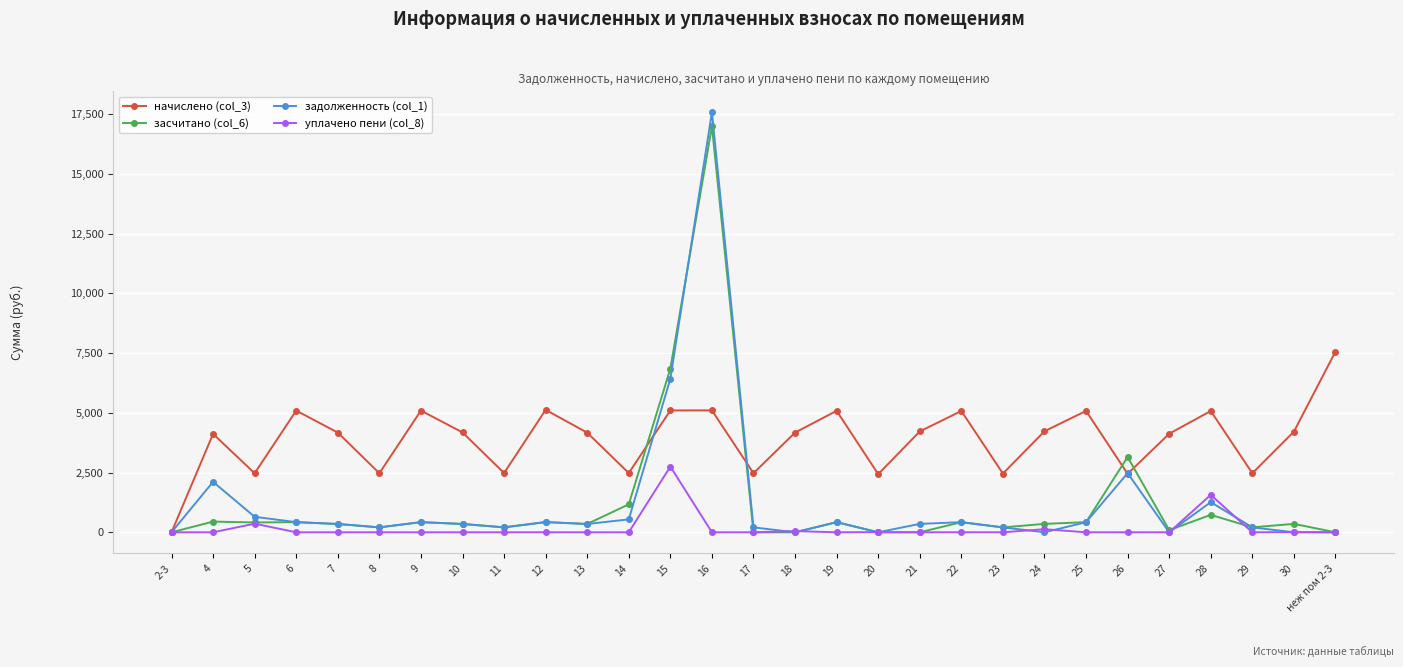

True or false: уплачено пени (col_8) has more than 0 interior local peaks.

True